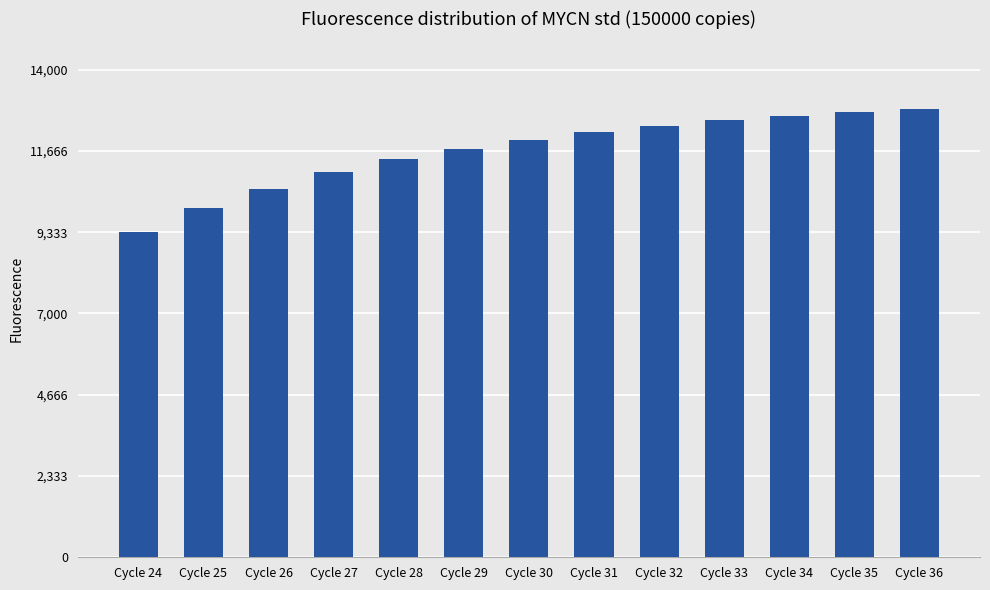

What is the minimum value shown in the chart?

9336.5